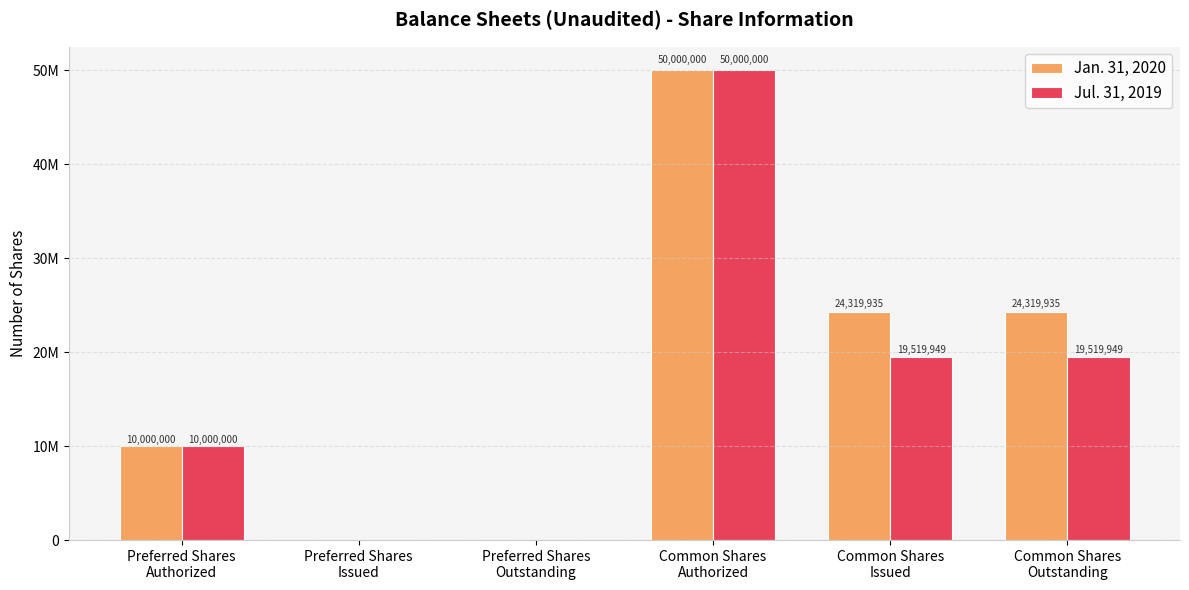

List the labels in order of Jul. 31, 2019 value, largest first.

Common Shares
Authorized, Common Shares
Issued, Common Shares
Outstanding, Preferred Shares
Authorized, Preferred Shares
Issued, Preferred Shares
Outstanding